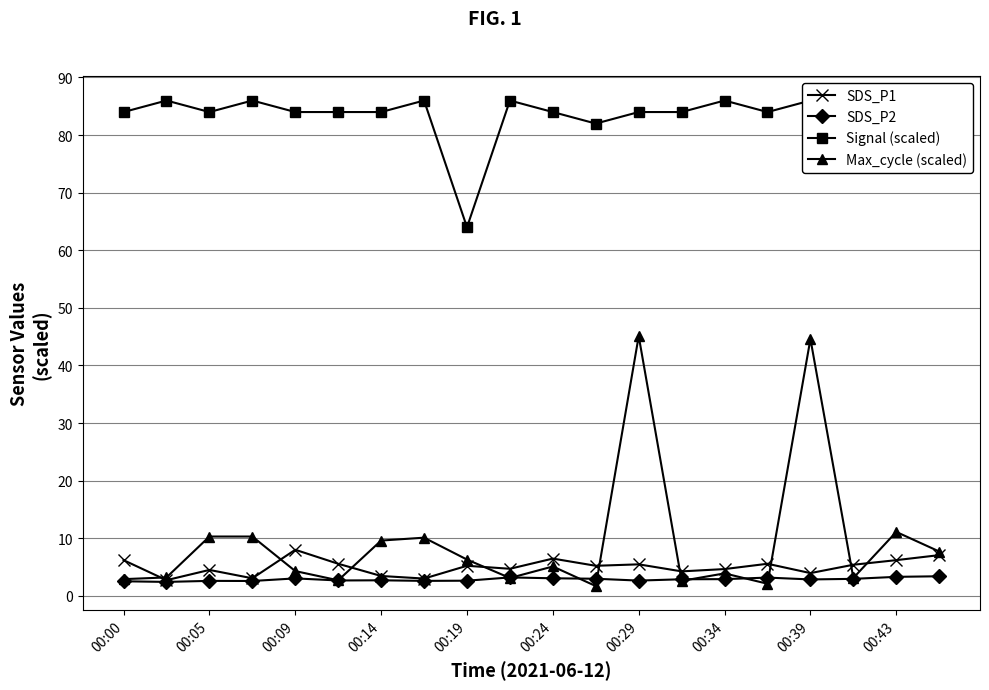

True or false: Max_cycle (scaled) has a value of 1.8 at 00:19.

False